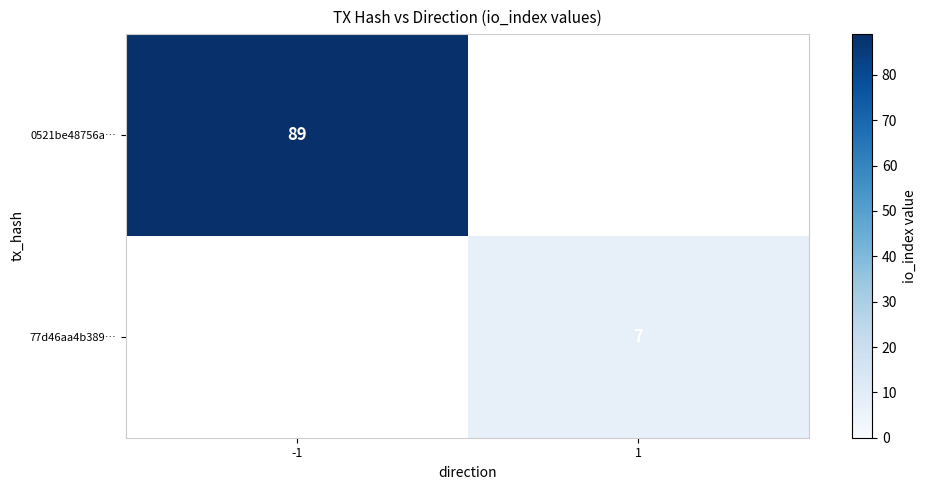

Between -1 and 1, which is larger?

-1